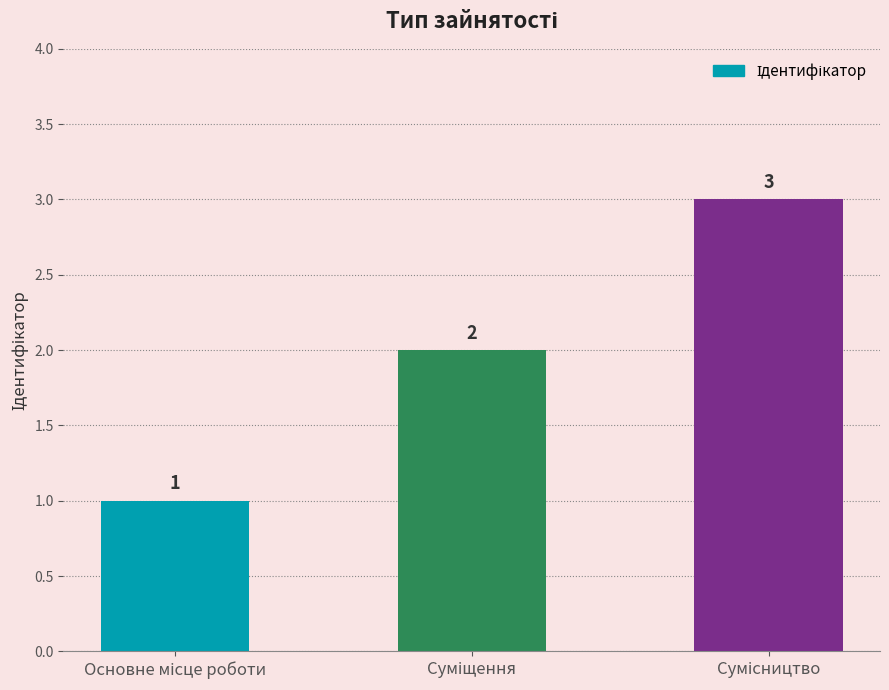

What is the value of the 2nd bar from the left?

2